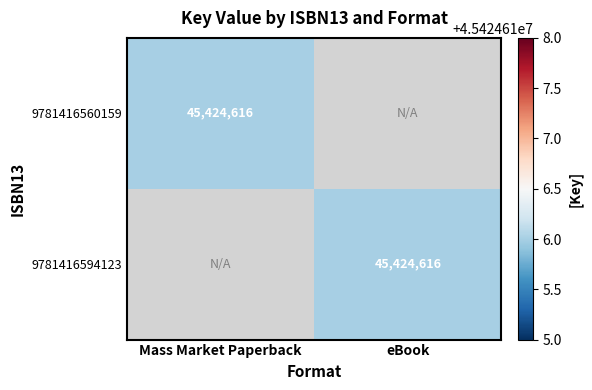

What is the greatest value displayed?

45424616